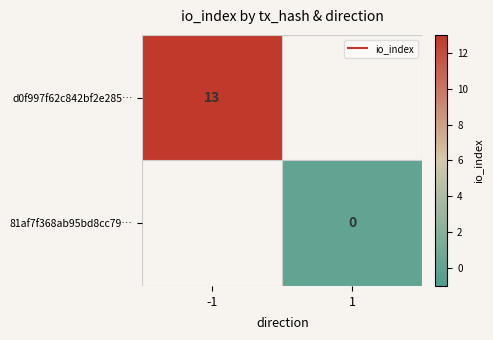

How many values in d0f997f62c842bf2e285… are above zero?

1